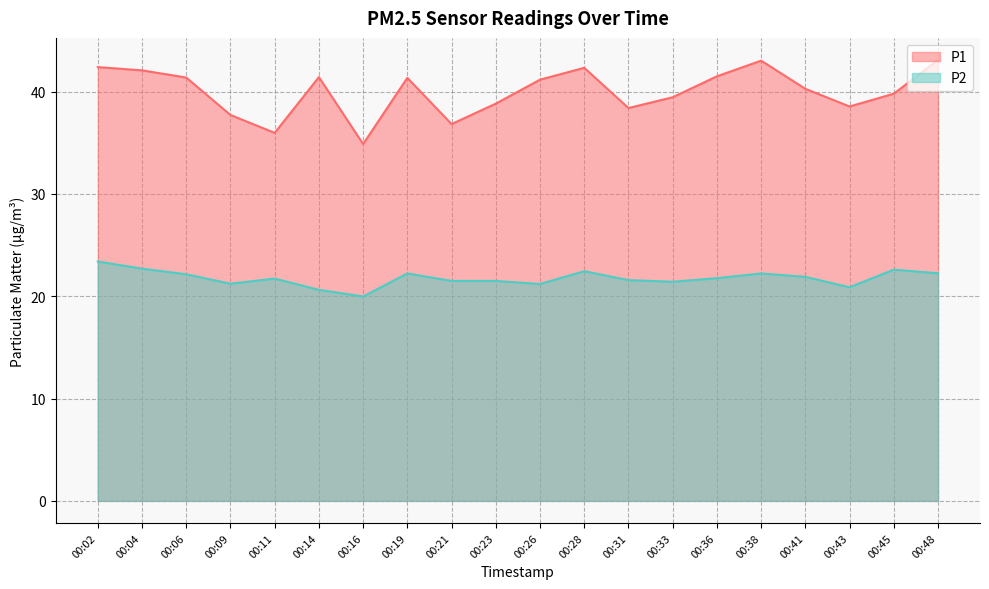

True or false: P1 and P2 intersect in this chart.

False